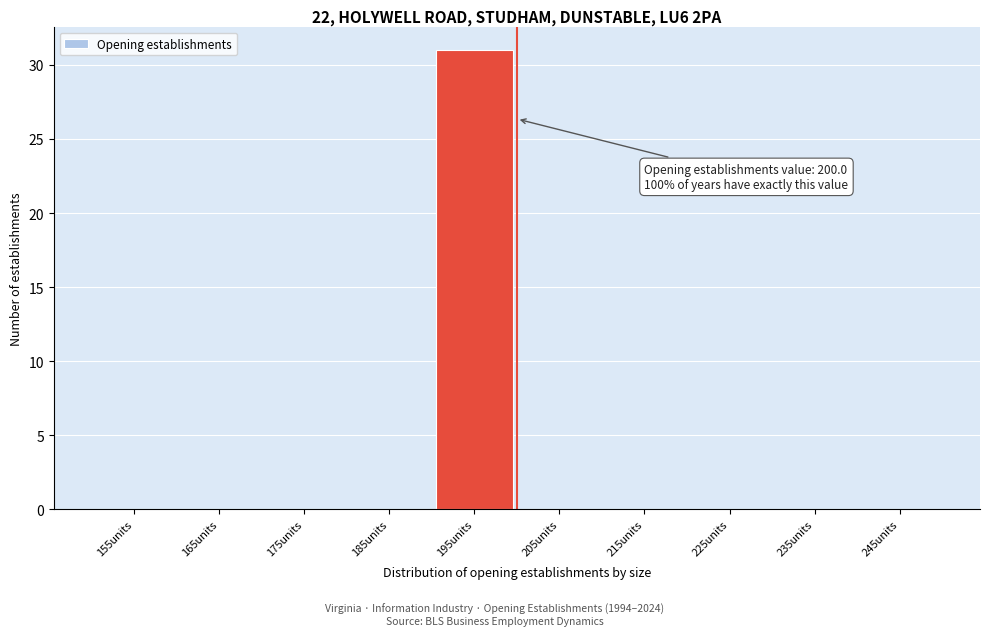

Reading right to left, what are all the values shown in this chart?

245units=0	235units=0	225units=0	215units=0	205units=0	195units=31	185units=0	175units=0	165units=0	155units=0